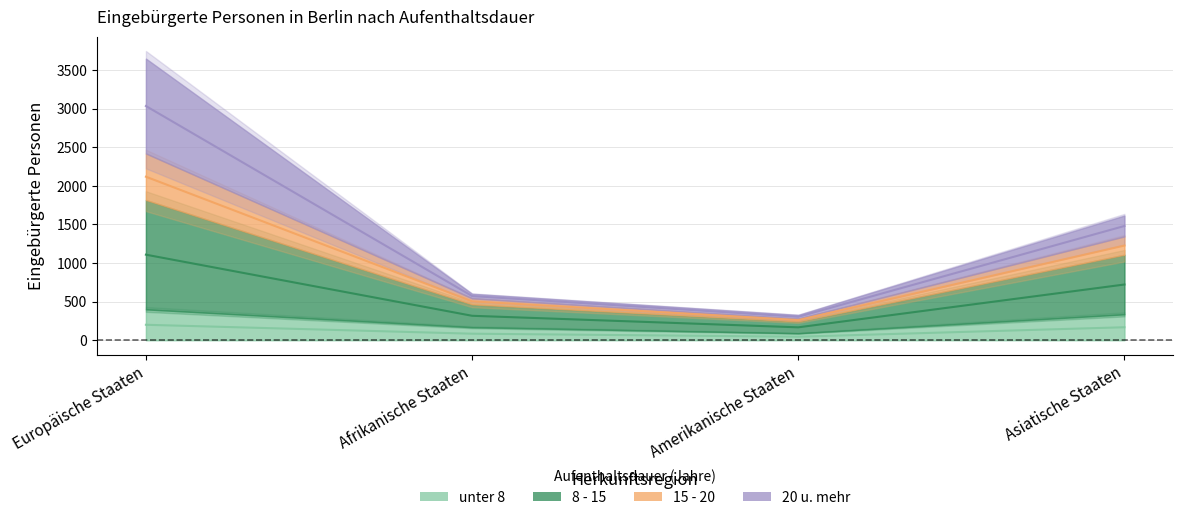

Count the number of categories in the chart.

4